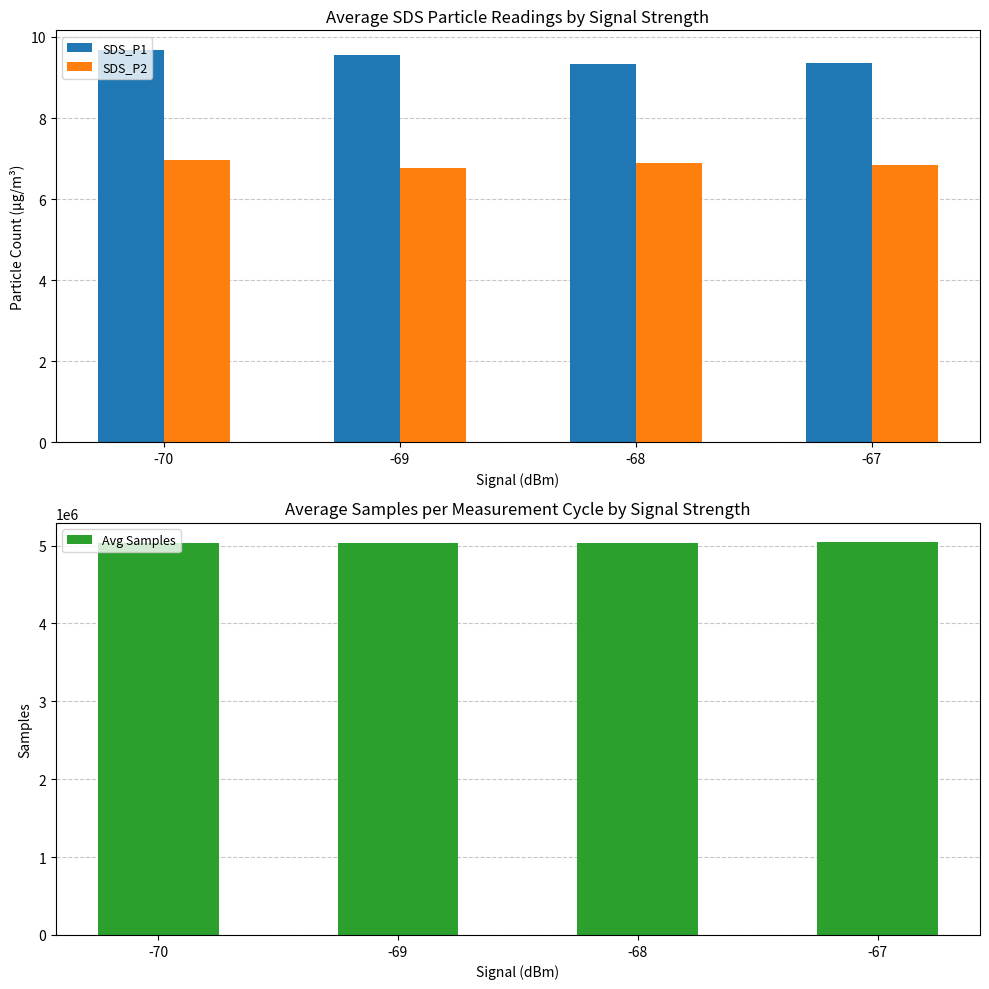

Reading left to right, extract all data points from this chart.

SDS_P1: -70=9.7	-69=9.6	-68=9.3	-67=9.4
SDS_P2: -70=7.0	-69=6.8	-68=6.9	-67=6.8
Avg Samples: -70=5033547.0	-69=5038979.7	-68=5036350.6	-67=5039507.0